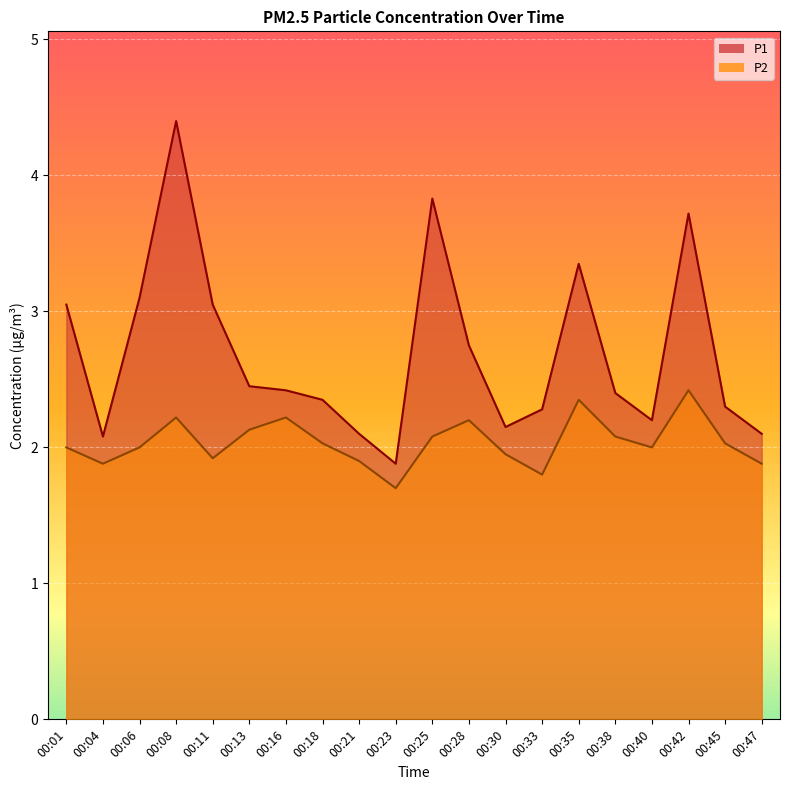

Does the chart display data point markers on the line(s)?

No